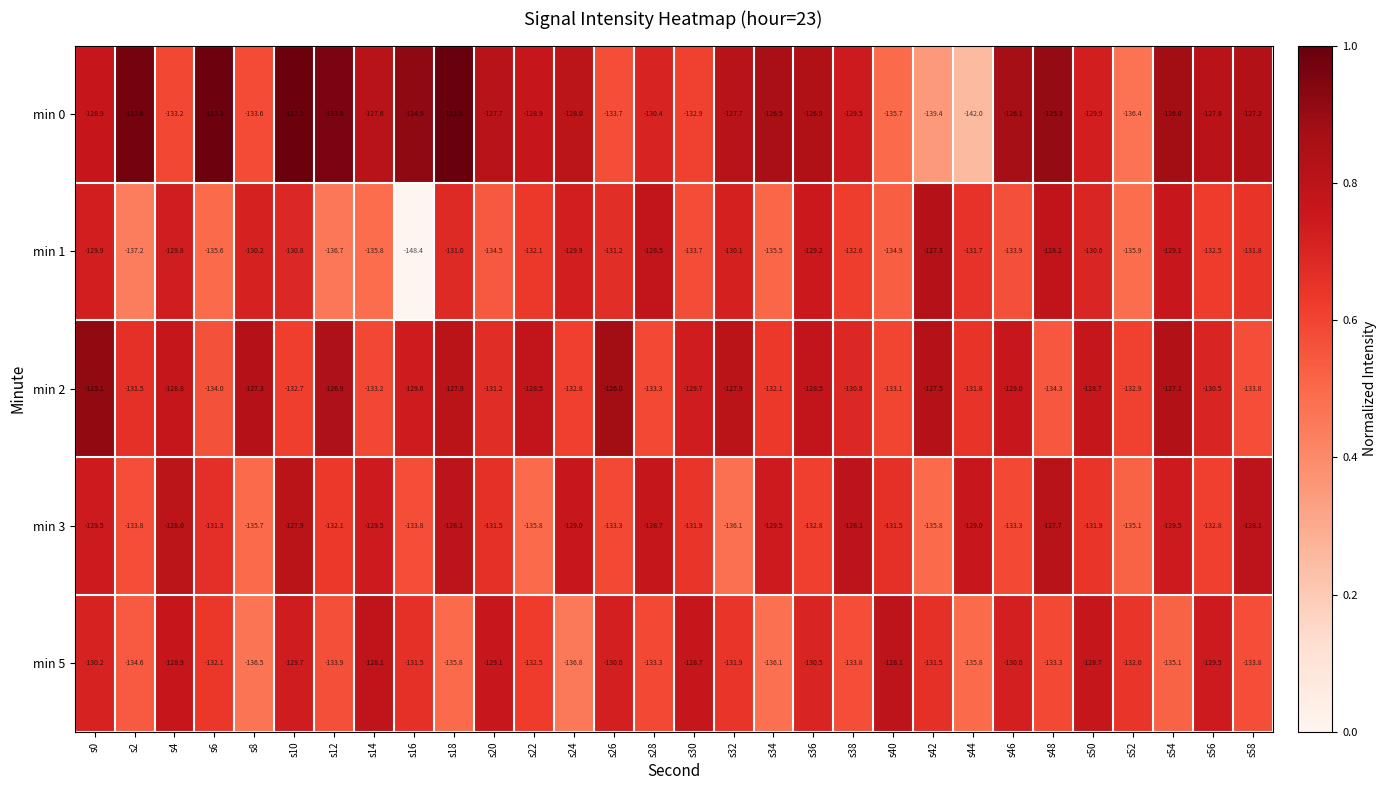

What is the spread (max minus min) of values at s36?

5.9